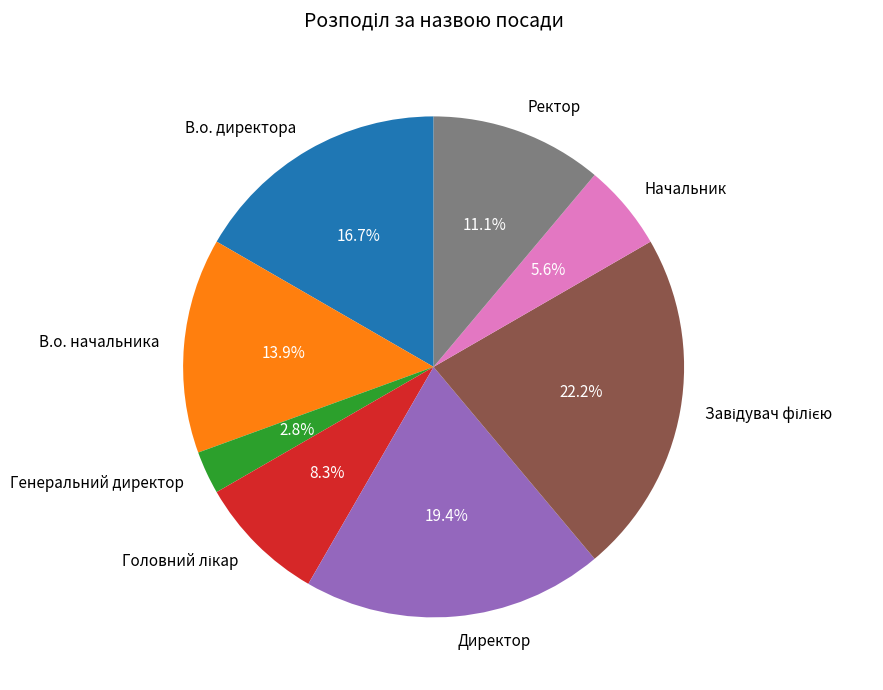

Does Генеральний директор represent more than half of the total?

No